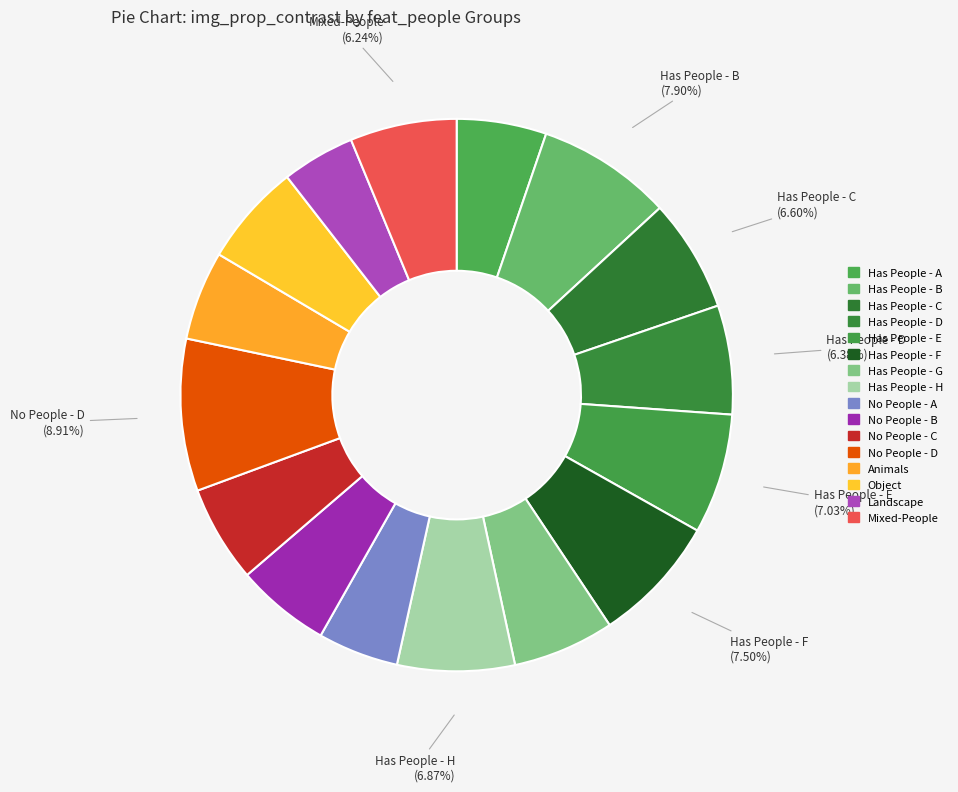

How many slices are in this pie chart?

16